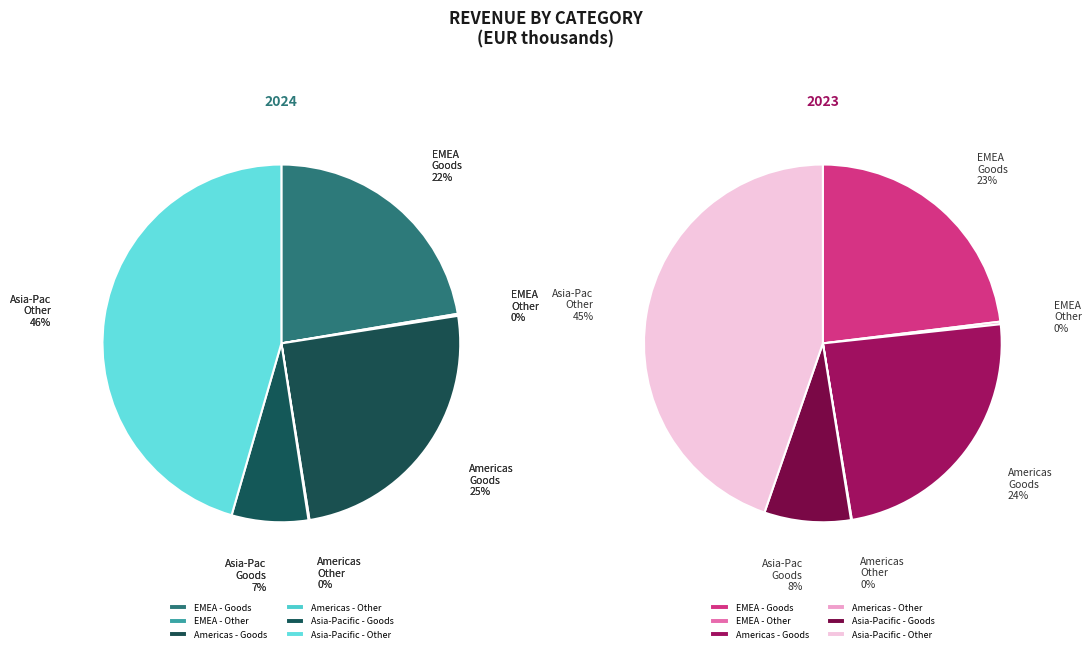

Is it true that EMEA - Other is 0% of the pie?

True